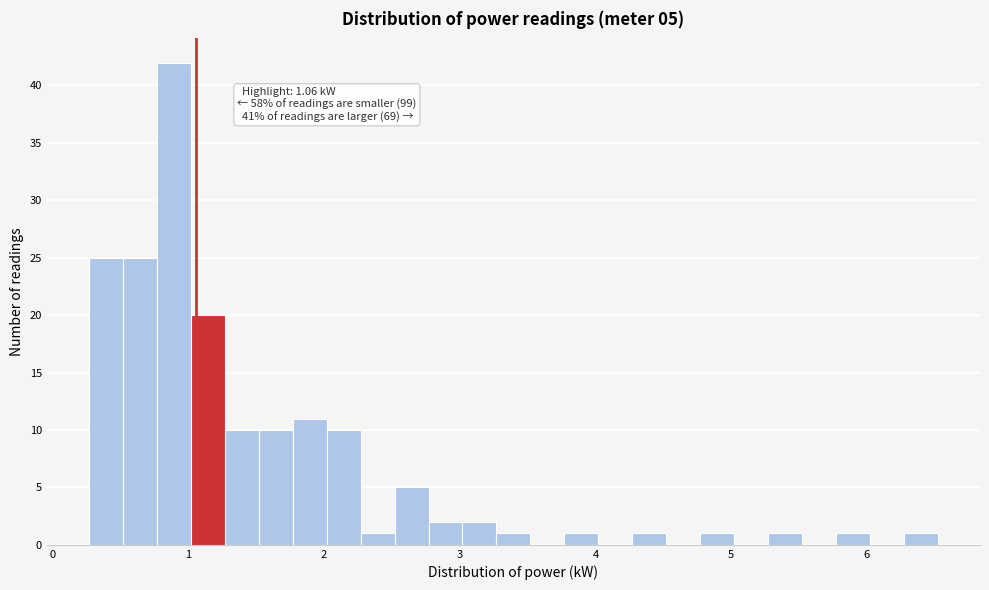

Around what value on the x-axis is the tallest bar? Give the approximate position of its centre, as read against the axis.

0.9